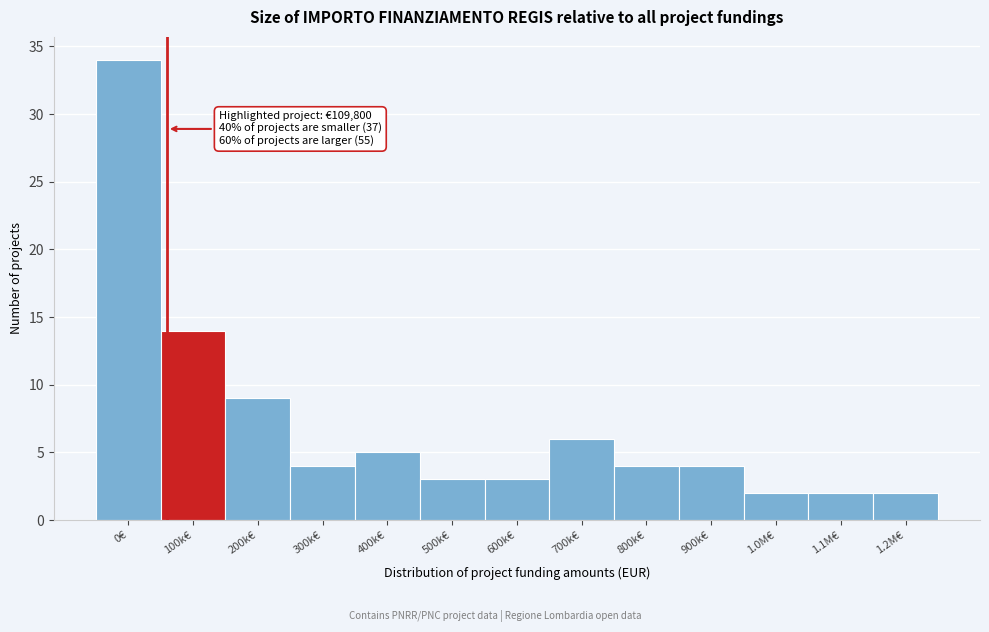

Reading left to right, list all the values displayed in this chart.

34	14	9	4	5	3	3	6	4	4	2	2	2